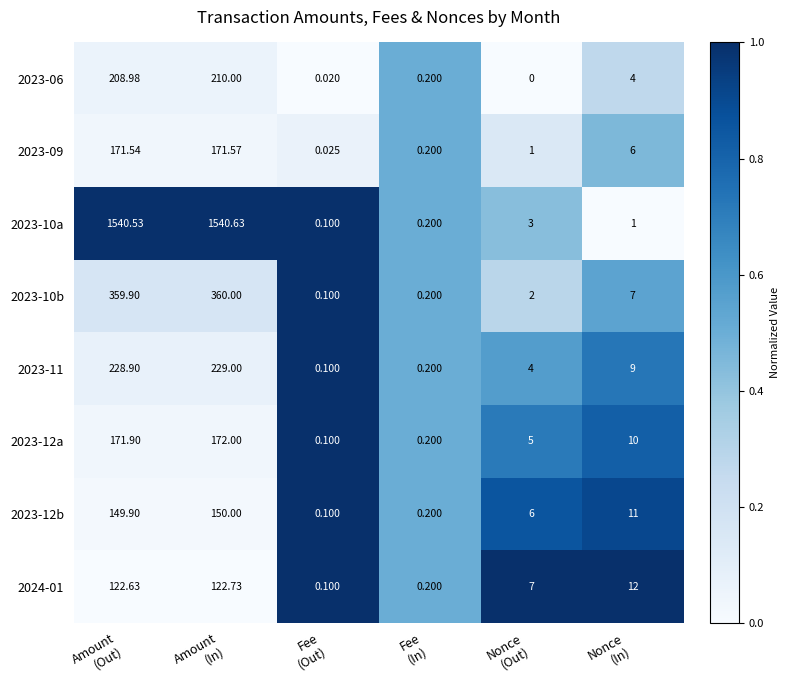

Count the number of data series in this chart.

8